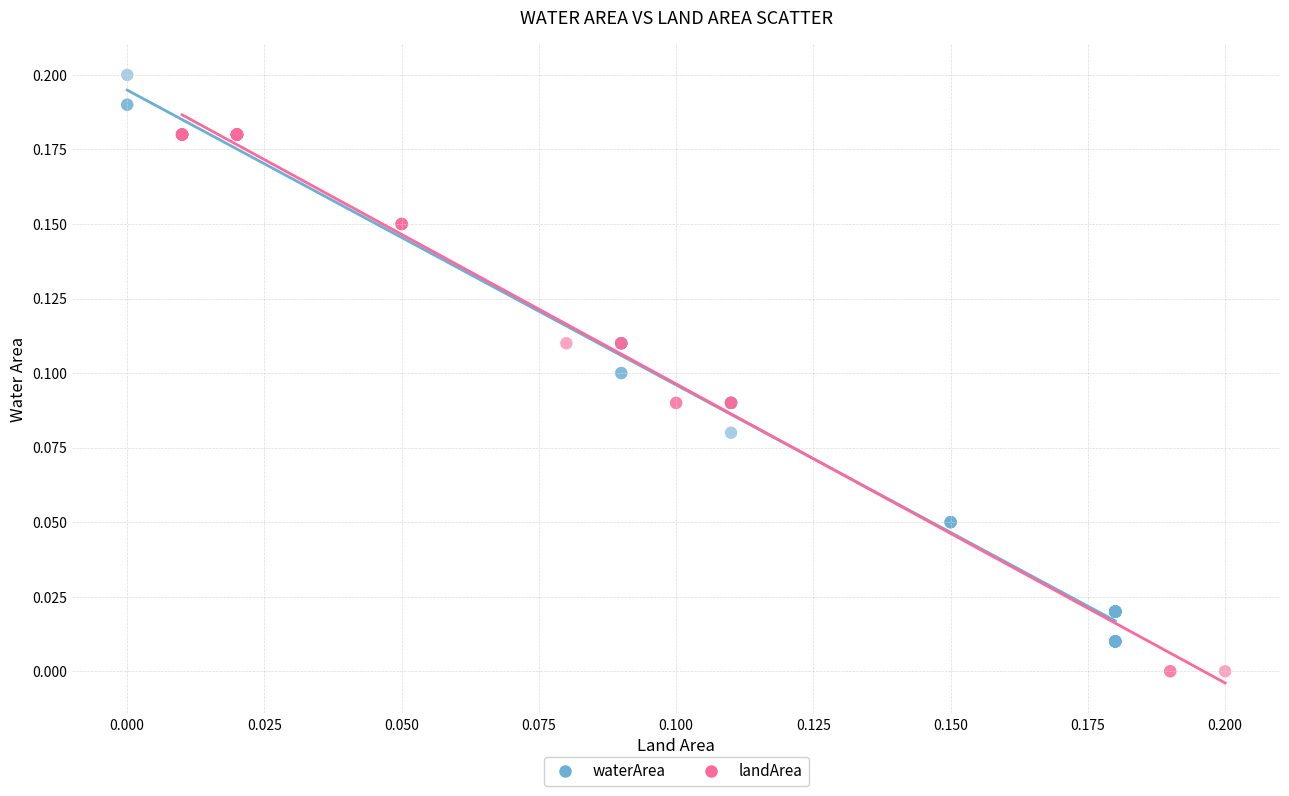

What are all the series names shown in the legend?

waterArea, landArea